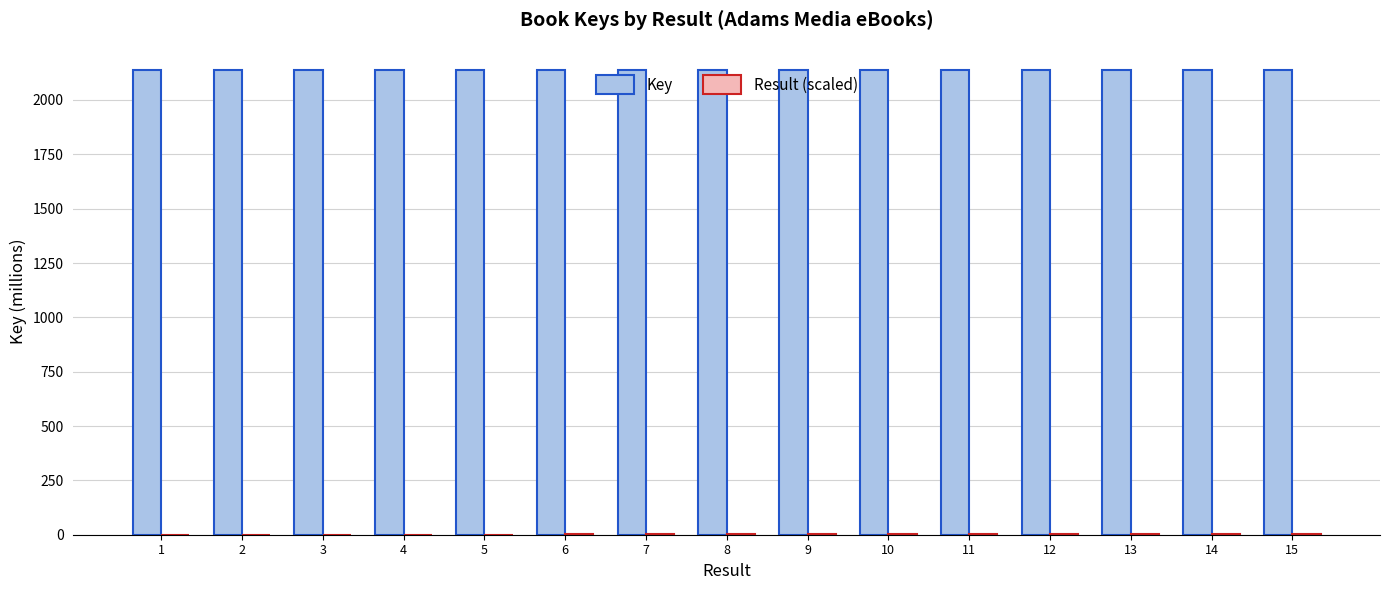

What is the sum of all Key values?

32065.3